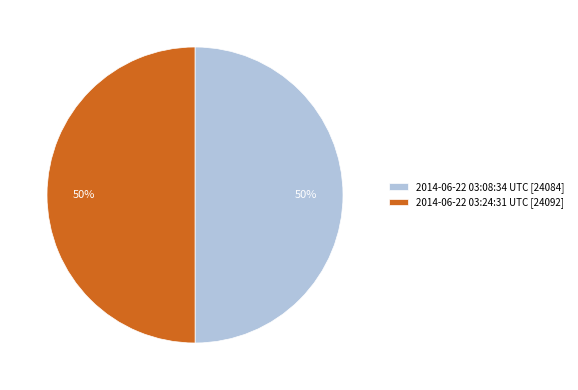

To the nearest percent, what portion does 2014-06-22 03:08:34 UTC represent?

50%